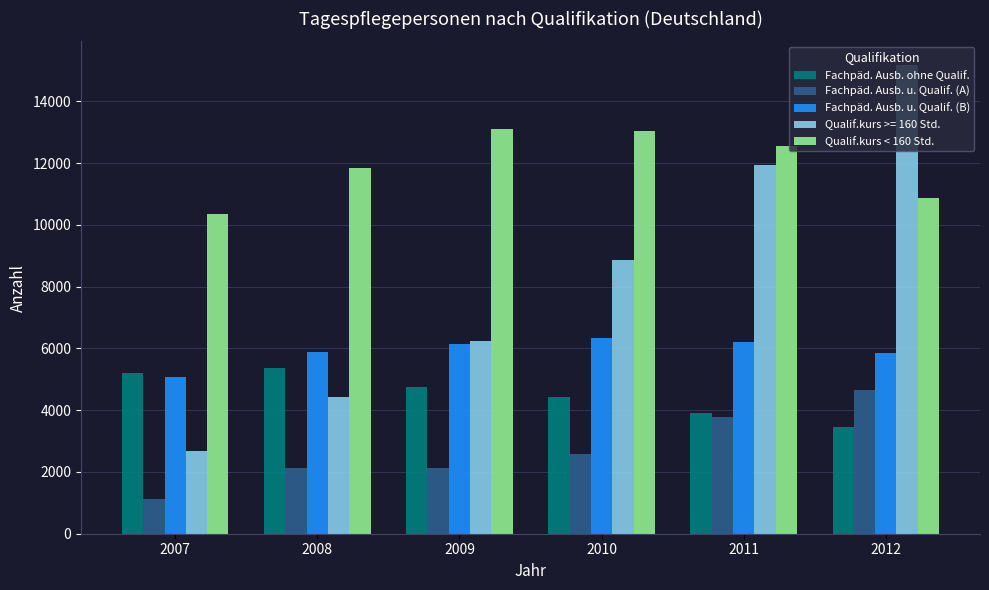

At which label is Fachpäd. Ausb. u. Qualif. (A) closest to 2895?

2010